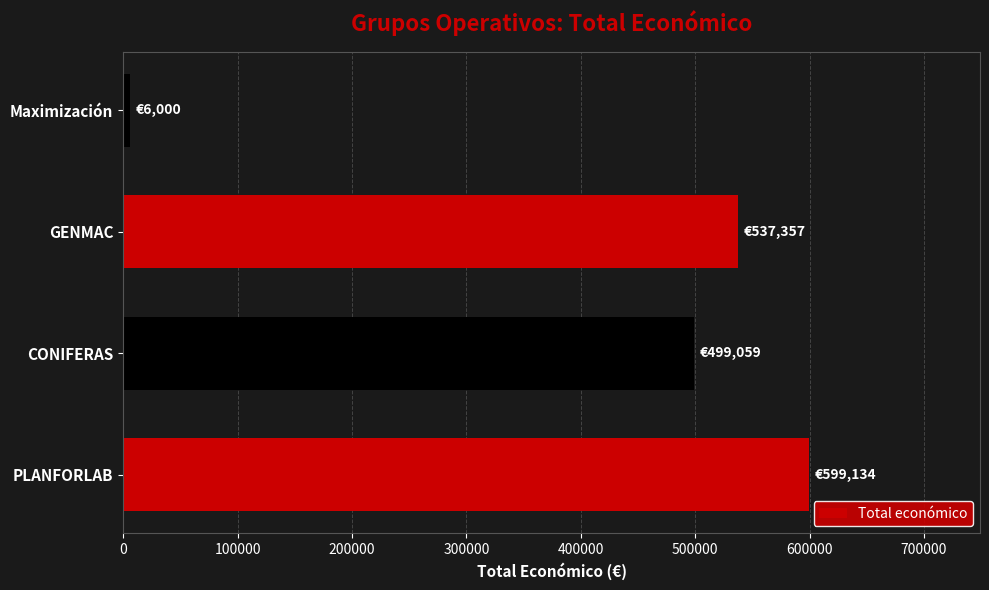

What is the sum of all values?

1641550